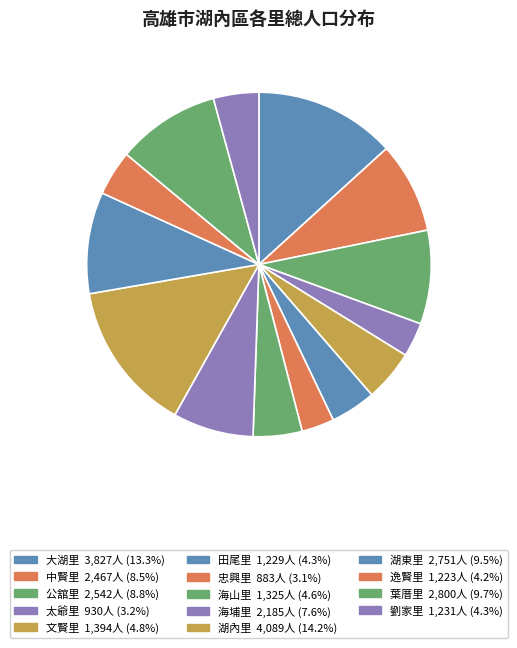

Between 忠興里 and 大湖里, which is larger?

大湖里